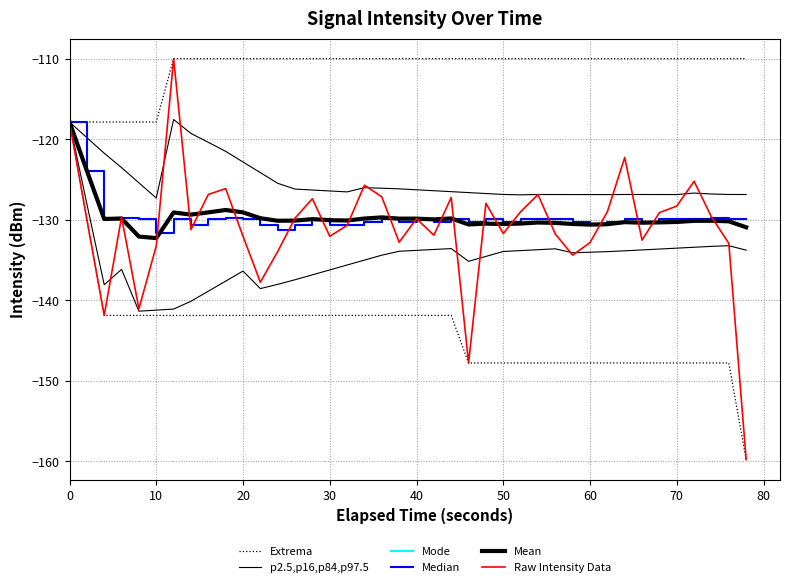

True or false: Mode and Raw Intensity Data cross at least once.

True